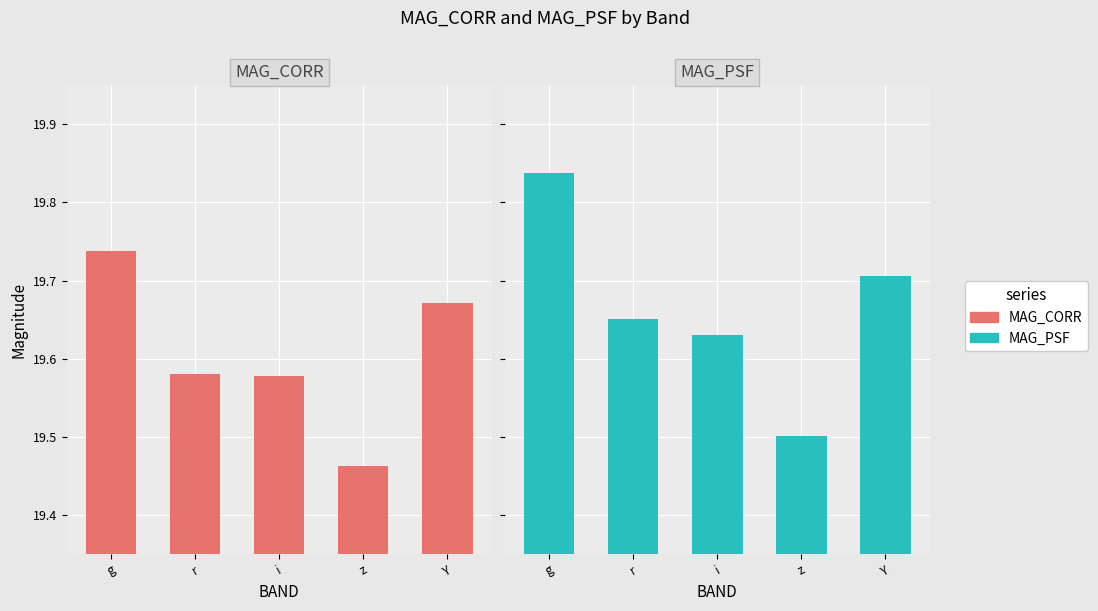

What is the maximum value shown in the chart?

19.8